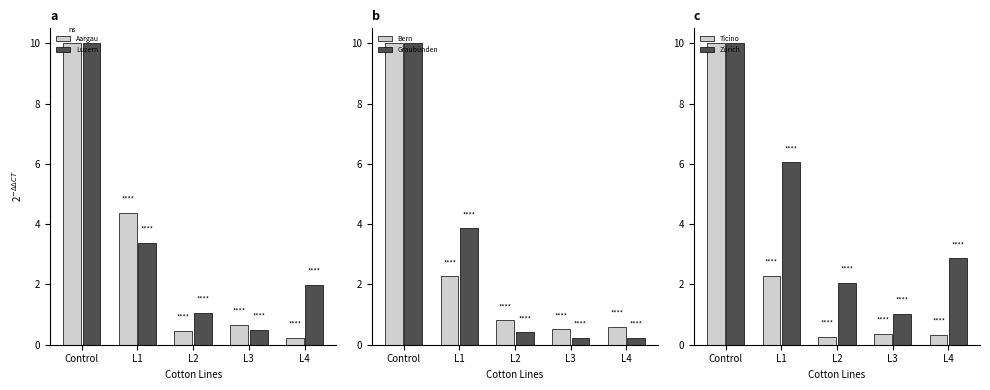

Which series has the largest total across all categories?

Zürich